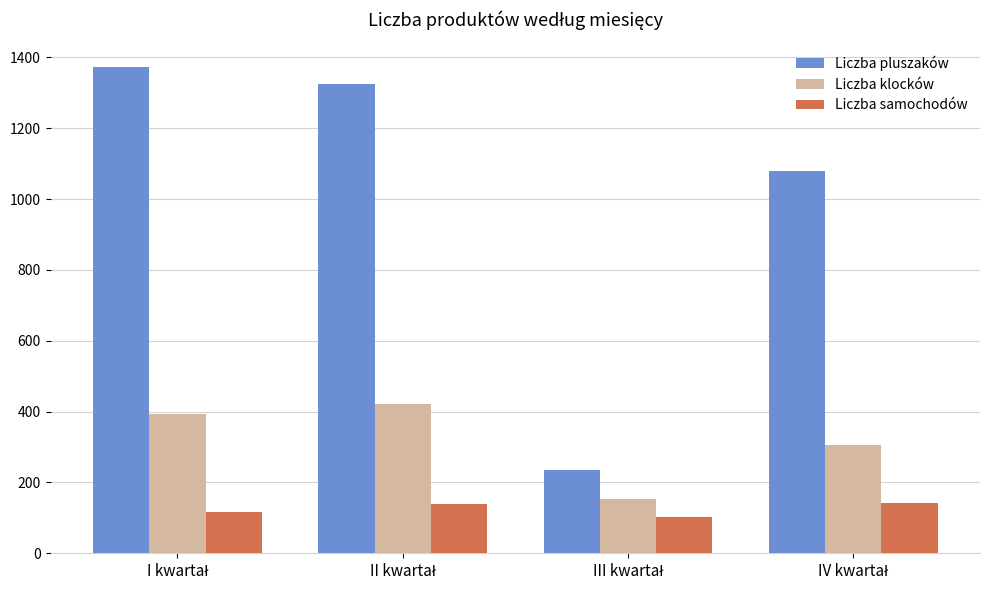

Are the bars grouped side by side (vs. stacked)?

Yes